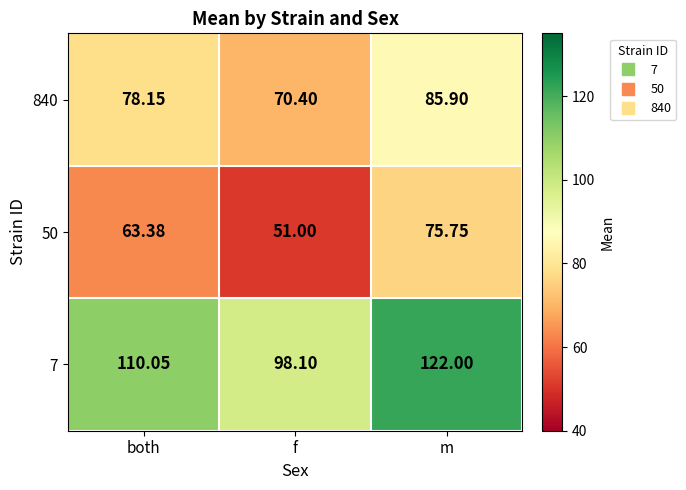

Which series changed the most between both and f?

50